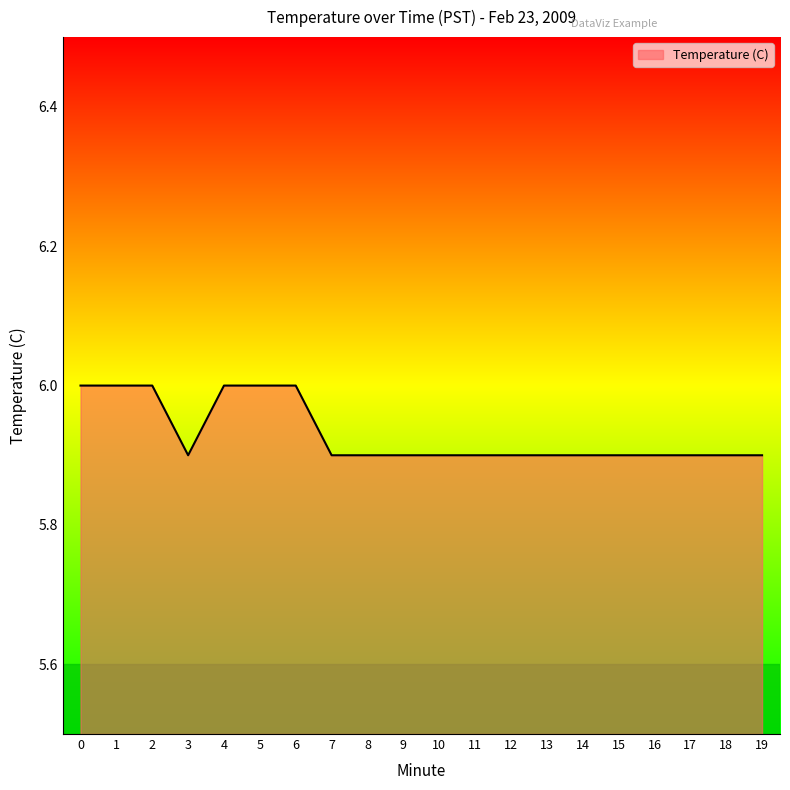

True or false: the data shows 5.9 at 11.

True